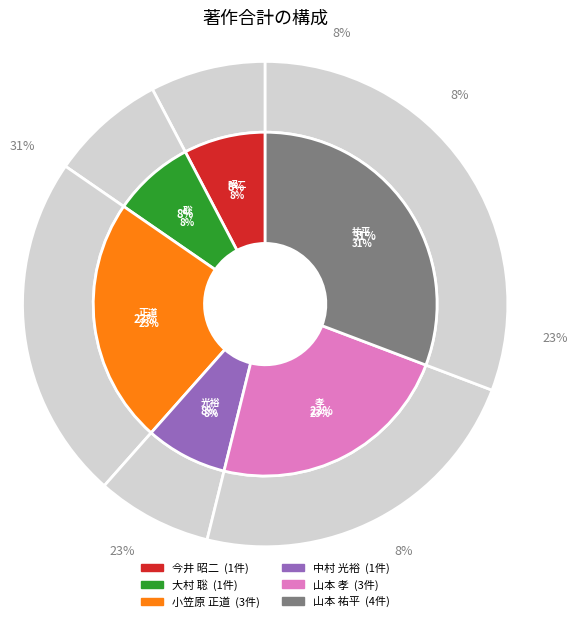

What is the ratio of the value at 大村 聡 to the value at 中村 光裕?

1.0